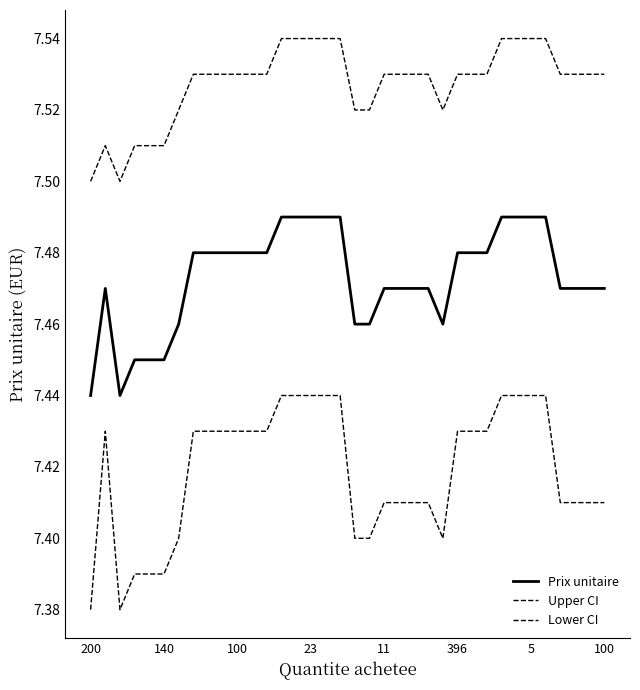

Is this an area chart (filled region under the line)?

No